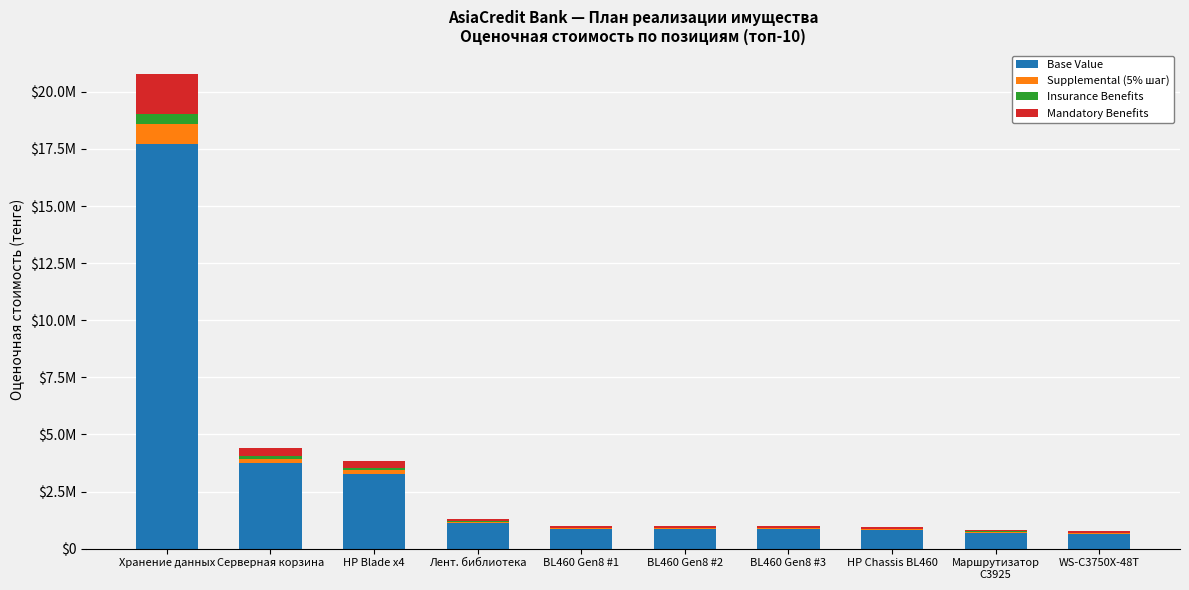

What are all the series names shown in the legend?

Base Value, Supplemental (5% шаг), Insurance Benefits, Mandatory Benefits